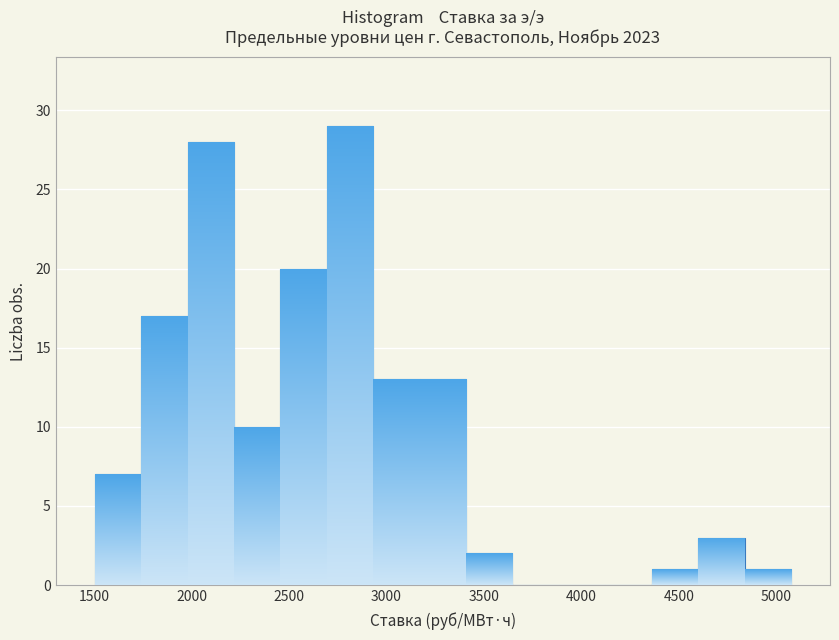

How tall is the bar that spans 1750 to 2000 on the x-axis? Neither the bar edges nor the heights are printed on the chart, so give them approximately, as read against the axes.

17